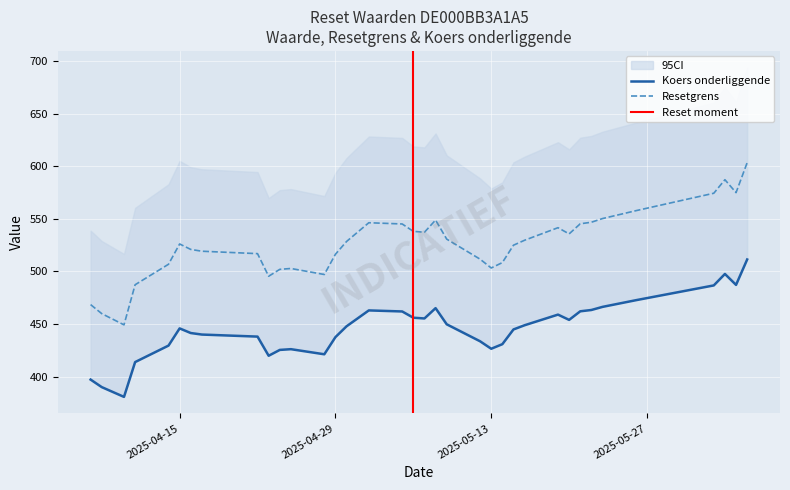

The value of Resetgrens at 2025-04-15 is 526.2. True or false?

True